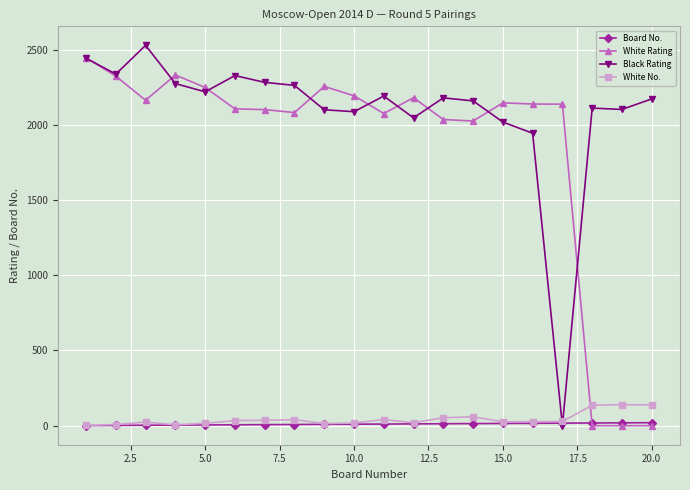

What is the highest value of the Black Rating series?

2528